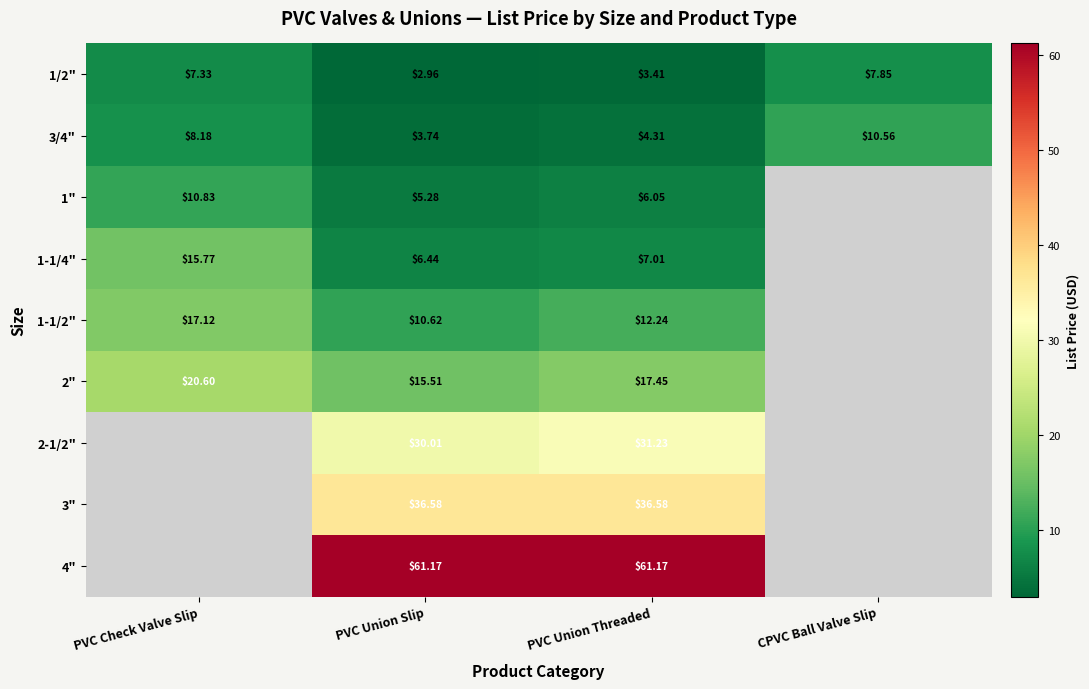

Where is 3/4" nearest to the value 7?

PVC Check Valve Slip